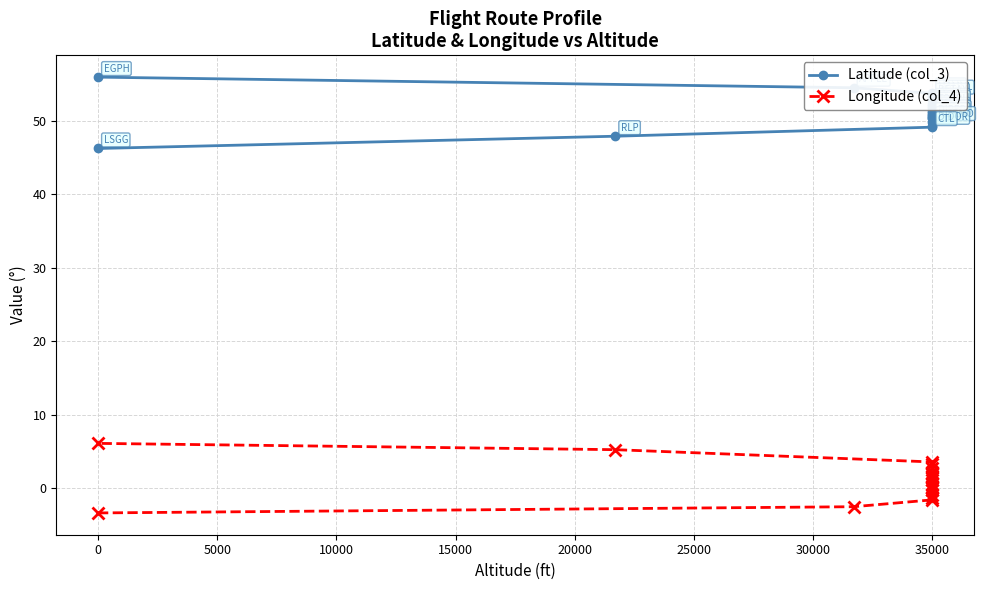

Which series has the largest total across all categories?

Latitude (col_3)